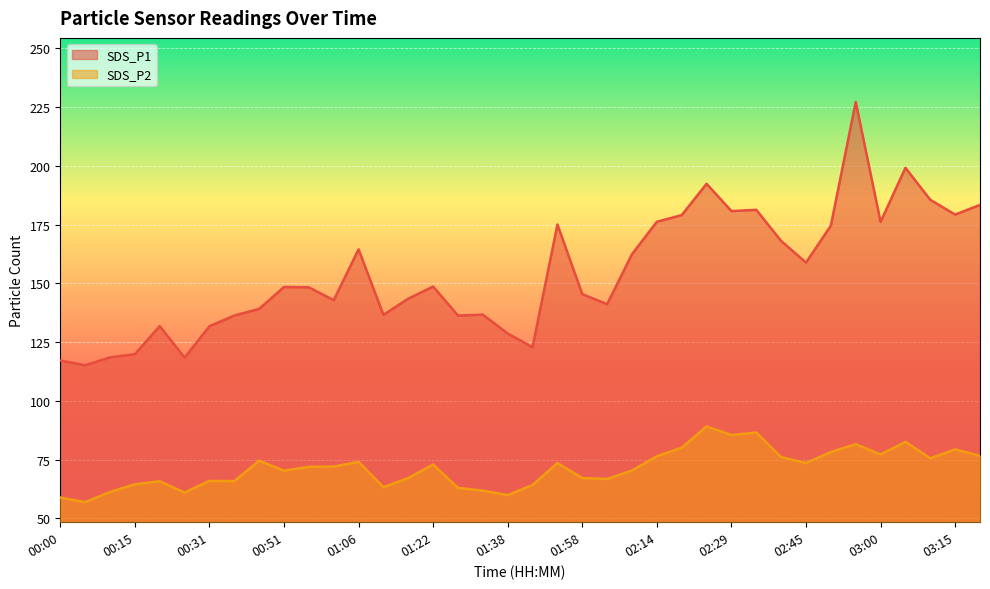

How many interior local valleys does the SDS_P1 series have?

11